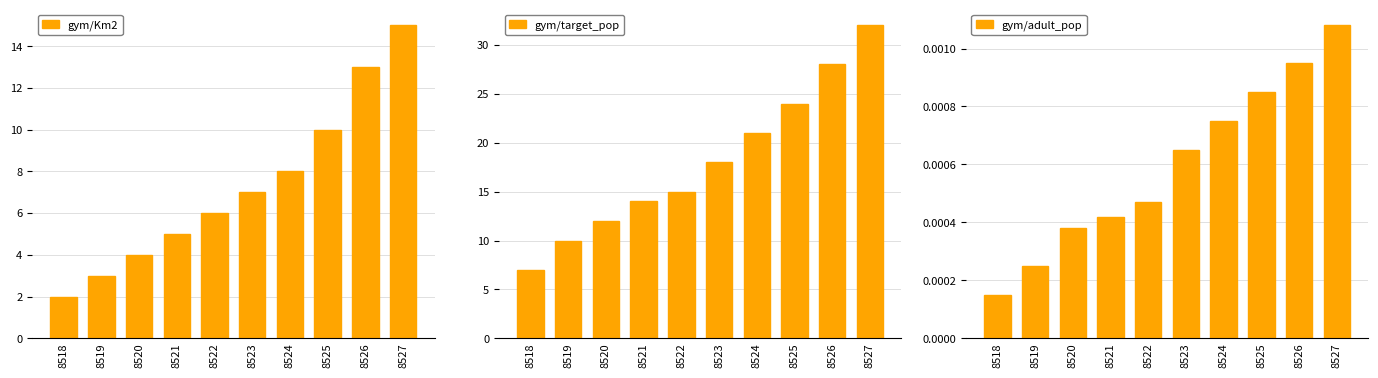

What is the spread (max minus min) of values at 8520?

12.0